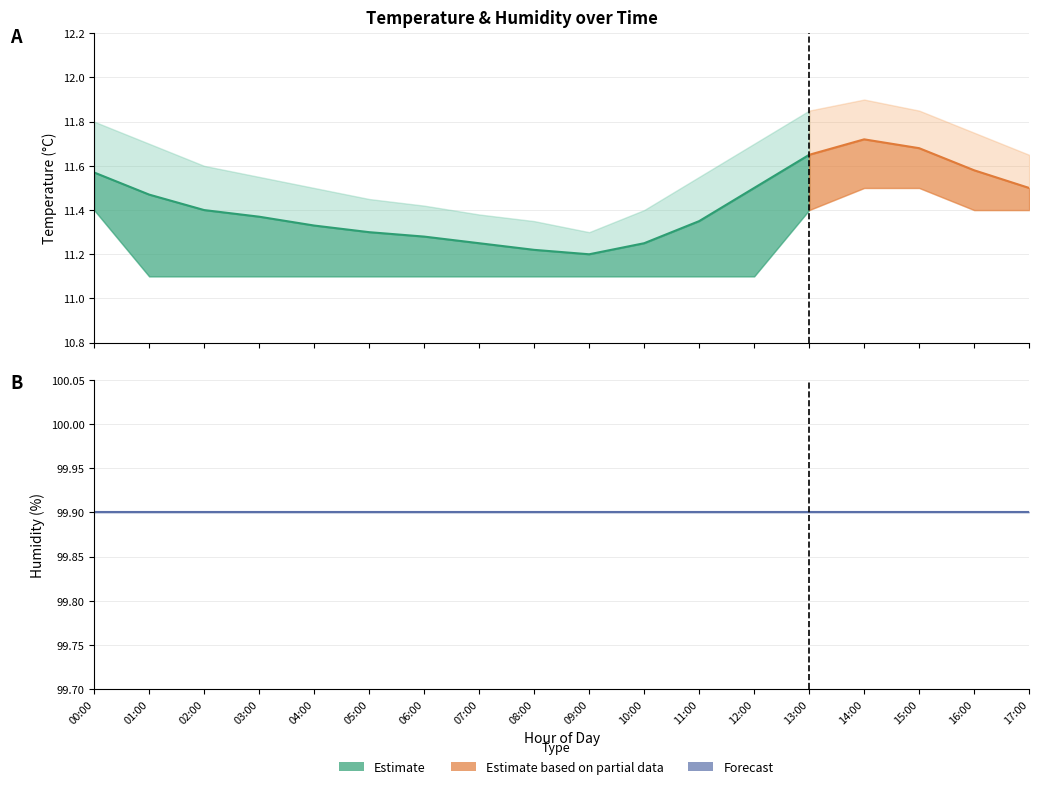

Rank the categories by humidity value from lowest to highest.

00:00, 01:00, 02:00, 03:00, 04:00, 05:00, 06:00, 07:00, 08:00, 09:00, 10:00, 11:00, 12:00, 13:00, 14:00, 15:00, 16:00, 17:00